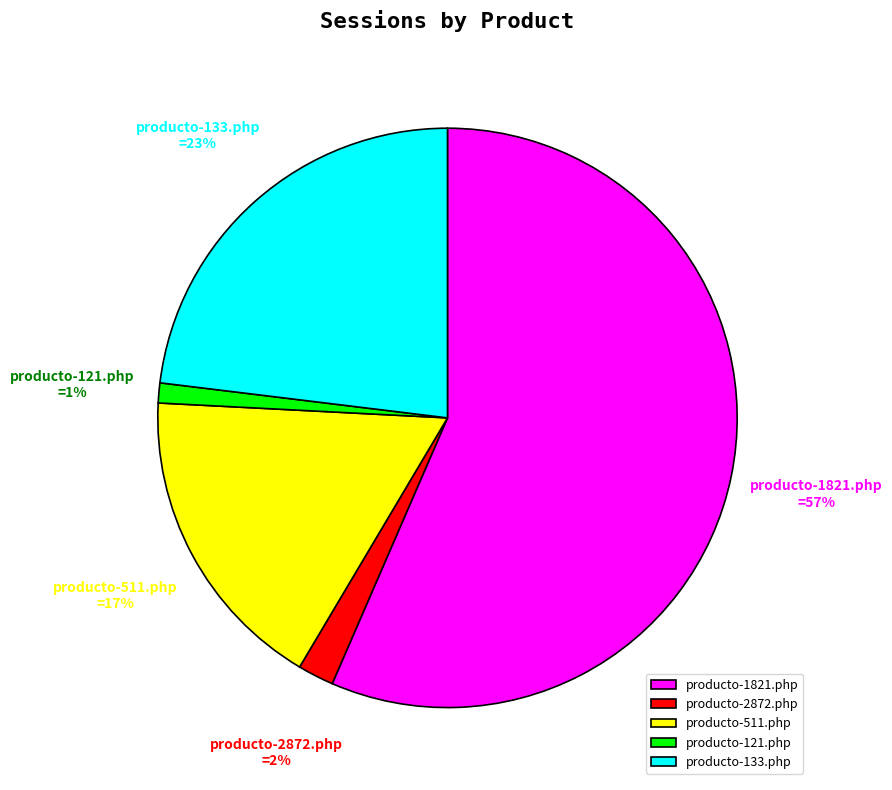

To the nearest percent, what is the combined percentage of producto-121.php and producto-133.php?

24%